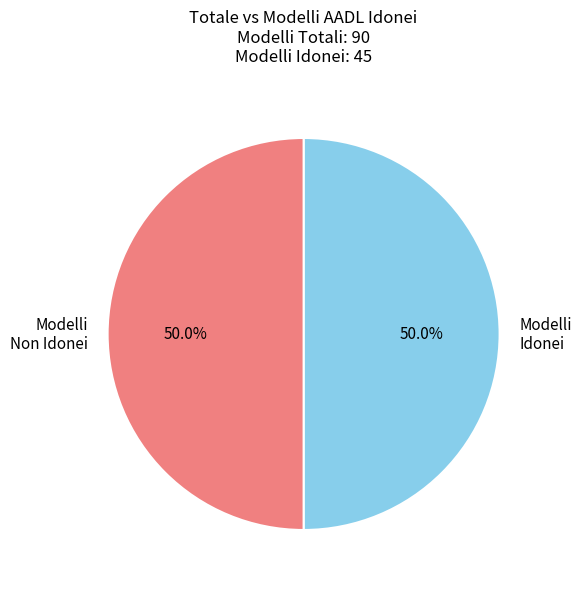

What is the ratio of the value at Modelli Idonei to the value at Modelli Non Idonei?

1.0